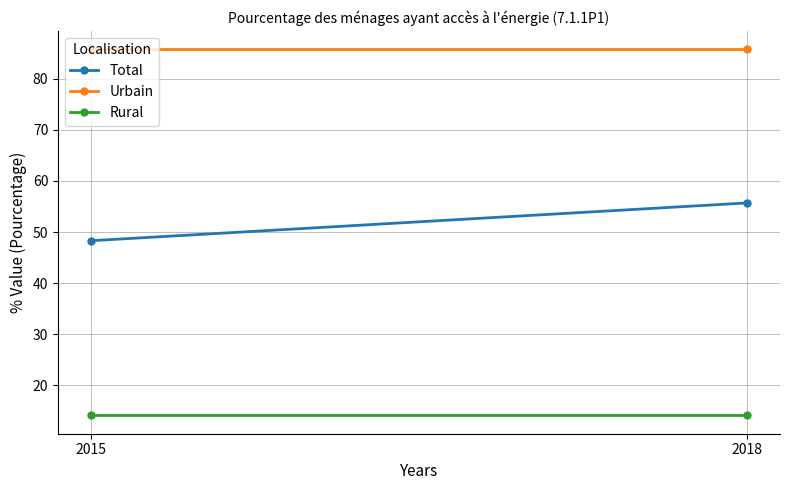

Which series has the largest total across all categories?

Urbain